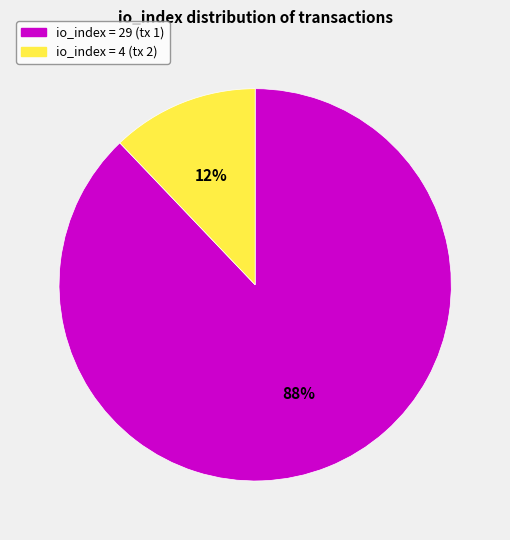

Which has a higher value, io_index = 29 (tx 1) or io_index = 4 (tx 2)?

io_index = 29 (tx 1)